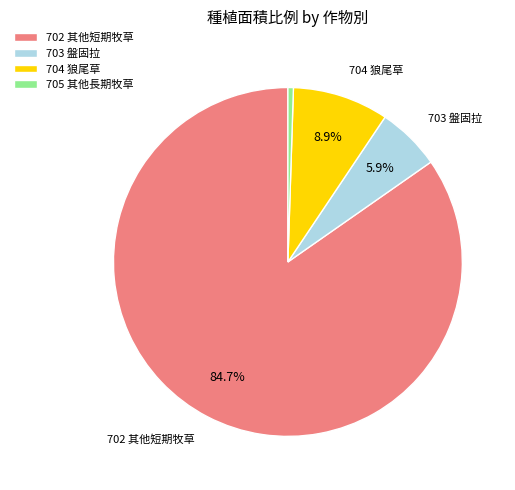

Is it true that 702 其他短期牧草 is 78% of the pie?

False